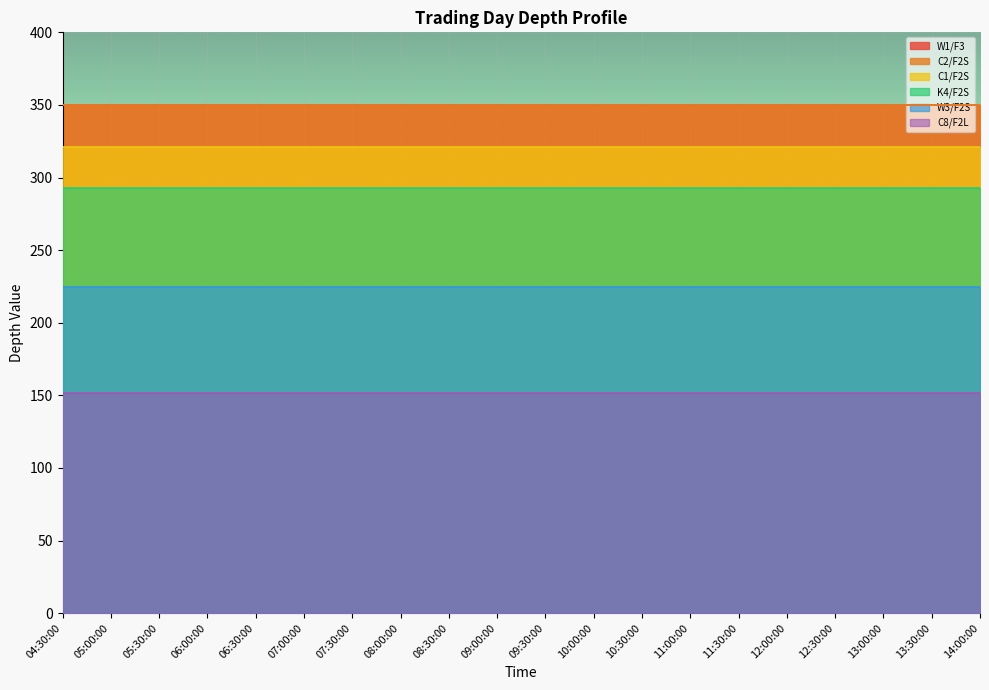

Reading right to left, extract all data points from this chart.

W1/F3: 14:00:00=349.8	13:30:00=349.8	13:00:00=349.8	12:30:00=349.8	12:00:00=349.8	11:30:00=349.8	11:00:00=349.8	10:30:00=349.8	10:00:00=349.8	09:30:00=349.8	09:00:00=349.8	08:30:00=349.8	08:00:00=349.8	07:30:00=349.8	07:00:00=349.8	06:30:00=349.8	06:00:00=349.8	05:30:00=349.8	05:00:00=349.8	04:30:00=349.8
C2/F2S: 14:00:00=349.8	13:30:00=349.8	13:00:00=349.8	12:30:00=349.8	12:00:00=349.8	11:30:00=349.8	11:00:00=349.8	10:30:00=349.8	10:00:00=349.8	09:30:00=349.8	09:00:00=349.8	08:30:00=349.8	08:00:00=349.8	07:30:00=349.8	07:00:00=349.8	06:30:00=349.8	06:00:00=349.8	05:30:00=349.8	05:00:00=349.8	04:30:00=349.8
C1/F2S: 14:00:00=321.3	13:30:00=321.3	13:00:00=321.3	12:30:00=321.3	12:00:00=321.3	11:30:00=321.3	11:00:00=321.3	10:30:00=321.3	10:00:00=321.3	09:30:00=321.3	09:00:00=321.3	08:30:00=321.3	08:00:00=321.3	07:30:00=321.3	07:00:00=321.3	06:30:00=321.3	06:00:00=321.3	05:30:00=321.3	05:00:00=321.3	04:30:00=321.3
K4/F2S: 14:00:00=292.8	13:30:00=292.8	13:00:00=292.8	12:30:00=292.8	12:00:00=292.8	11:30:00=292.8	11:00:00=292.8	10:30:00=292.8	10:00:00=292.8	09:30:00=292.8	09:00:00=292.8	08:30:00=292.8	08:00:00=292.8	07:30:00=292.8	07:00:00=292.8	06:30:00=292.8	06:00:00=292.8	05:30:00=292.8	05:00:00=292.8	04:30:00=292.8
W3/F2S: 14:00:00=224.3	13:30:00=224.3	13:00:00=224.3	12:30:00=224.3	12:00:00=224.3	11:30:00=224.3	11:00:00=224.3	10:30:00=224.3	10:00:00=224.3	09:30:00=224.3	09:00:00=224.3	08:30:00=224.3	08:00:00=224.3	07:30:00=224.3	07:00:00=224.3	06:30:00=224.3	06:00:00=224.3	05:30:00=224.3	05:00:00=224.3	04:30:00=224.3
C8/F2L: 14:00:00=151.3	13:30:00=151.3	13:00:00=151.3	12:30:00=151.3	12:00:00=151.3	11:30:00=151.3	11:00:00=151.3	10:30:00=151.3	10:00:00=151.3	09:30:00=151.3	09:00:00=151.3	08:30:00=151.3	08:00:00=151.3	07:30:00=151.3	07:00:00=151.3	06:30:00=151.3	06:00:00=151.3	05:30:00=151.3	05:00:00=151.3	04:30:00=151.3